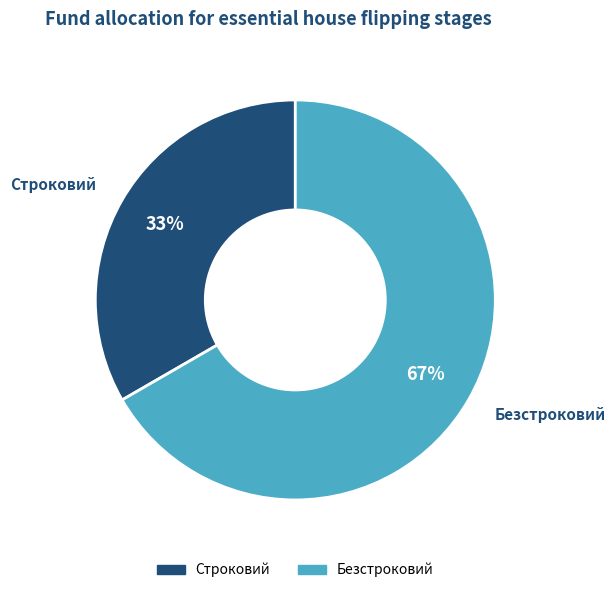

Combined, do Строковий and Безстроковий account for over 50%?

Yes